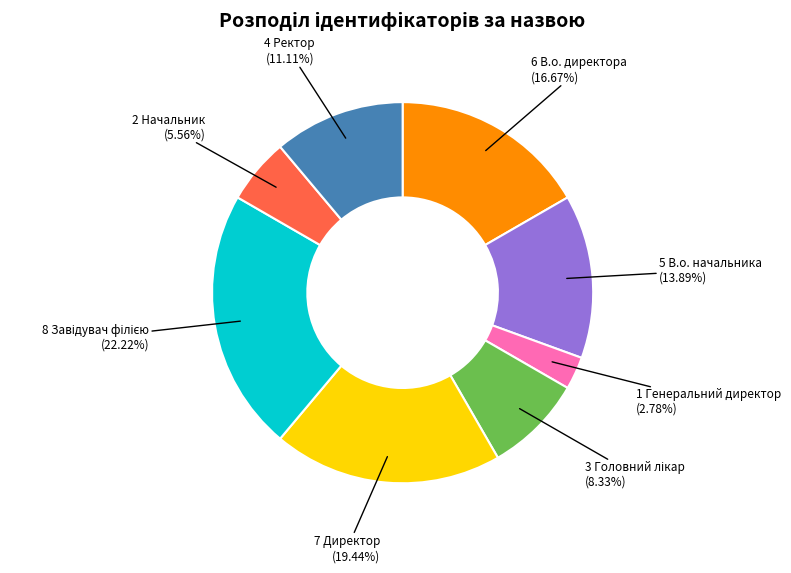

Count the number of slices in the pie.

8